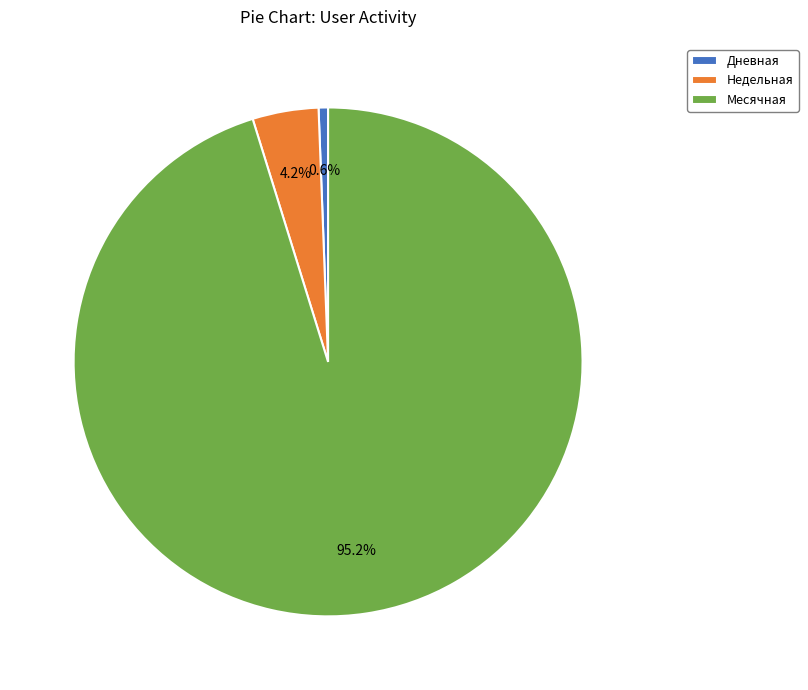

Rank the categories by value from highest to lowest.

Месячная, Недельная, Дневная